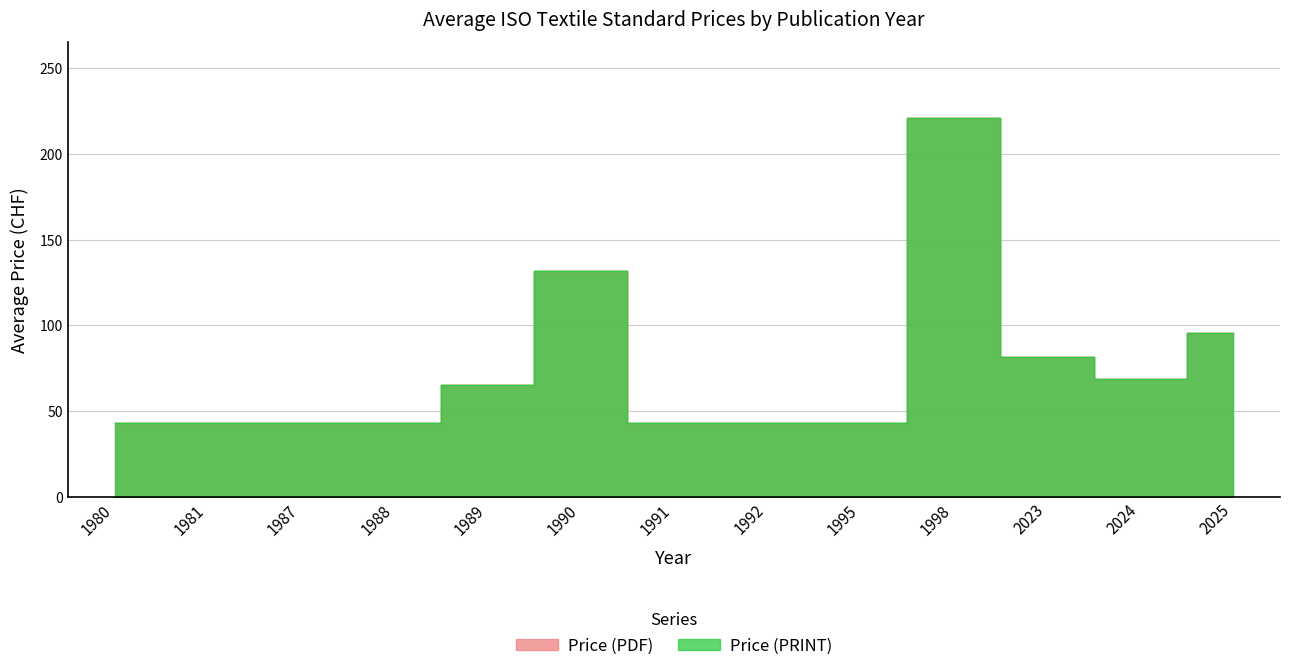

At which category is the sum across all series the highest?

1998